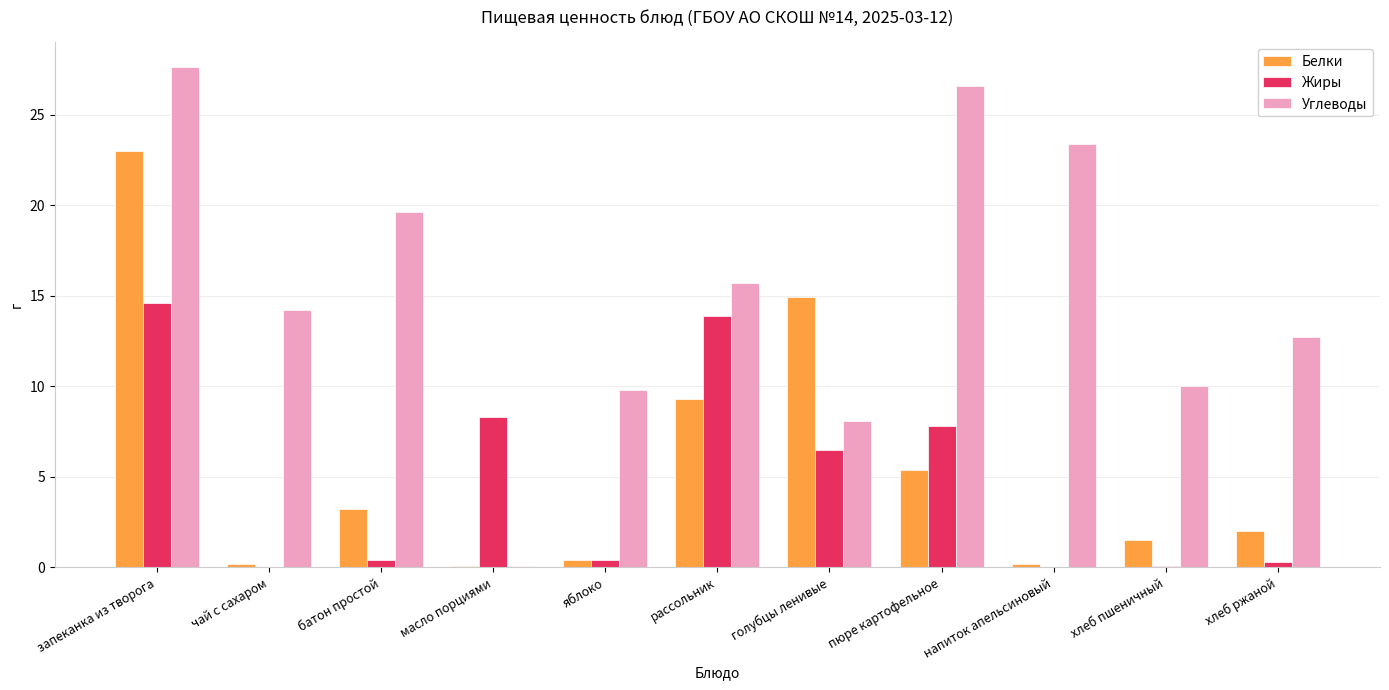

Between яблоко and напиток апельсиновый, which series saw the biggest shift?

Углеводы